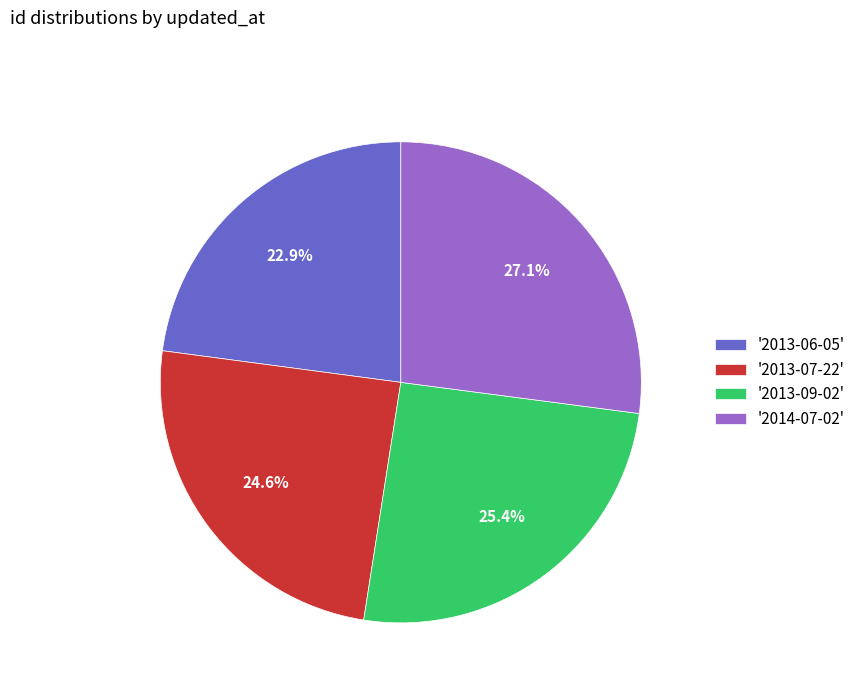

Approximately how many times larger is the value at '2014-07-02' compared to '2013-09-02'?

1.1